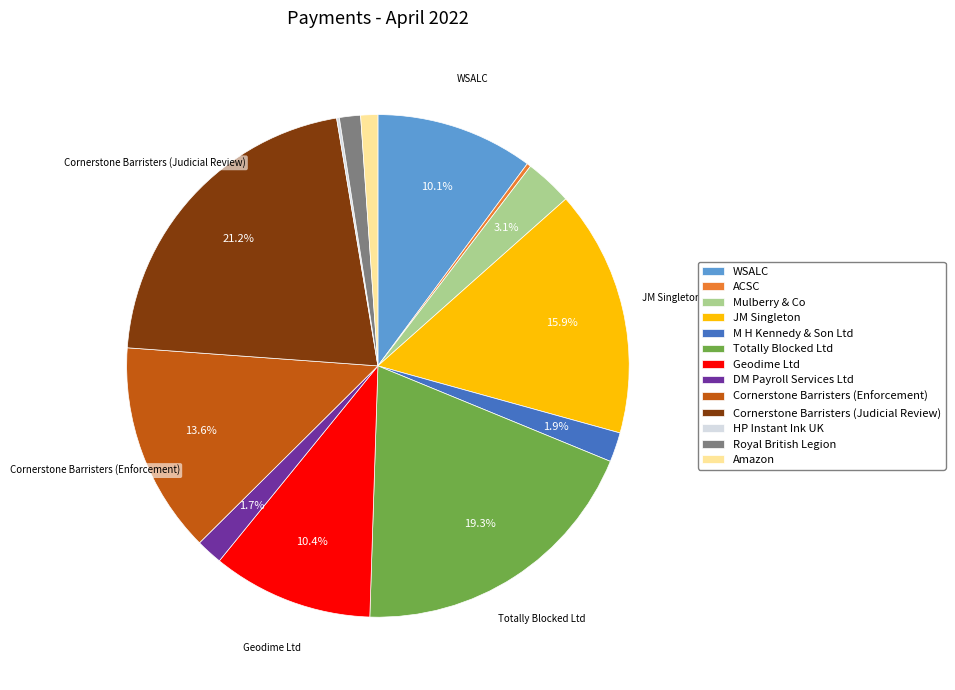

To the nearest percent, what is the combined percentage of Cornerstone Barristers (Enforcement) and Totally Blocked Ltd?

33%